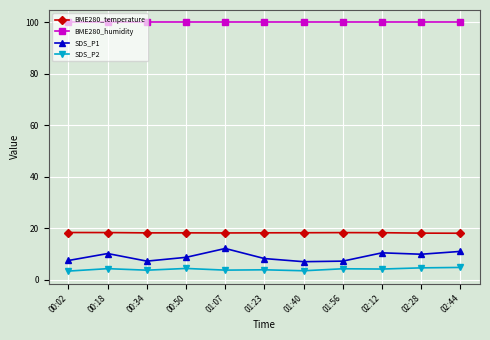

The value of BME280_temperature at 01:07 is 18.1. True or false?

True